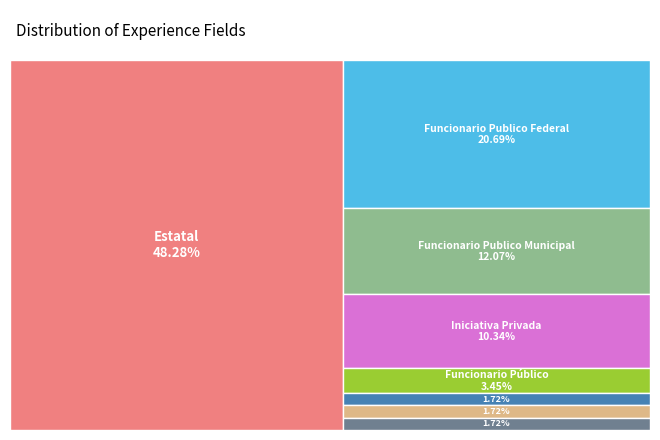

Rank the categories by value from highest to lowest.

FUNCIONARIO PUBLICO ESTATAL, FUNCIONARIO PUBLICO FEDERAL, FUNCIONARIO PUBLICO MUNICIPAL, INICIATIVA PRIVADA, FUNCIONARIO PÚBLICO, CONSULTORIA Y CAPACITACION, EJECUTIVA BANCARIA, NO APLICA